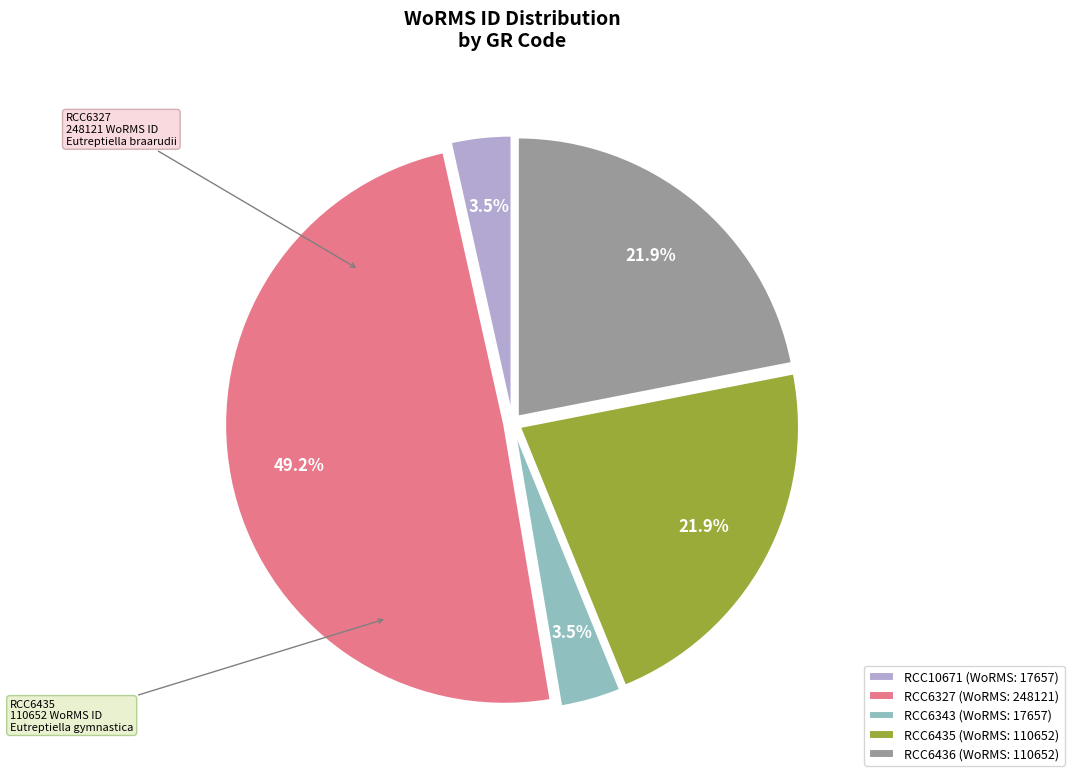

To the nearest percent, what is the difference between the largest and smallest slice percentages?

46%